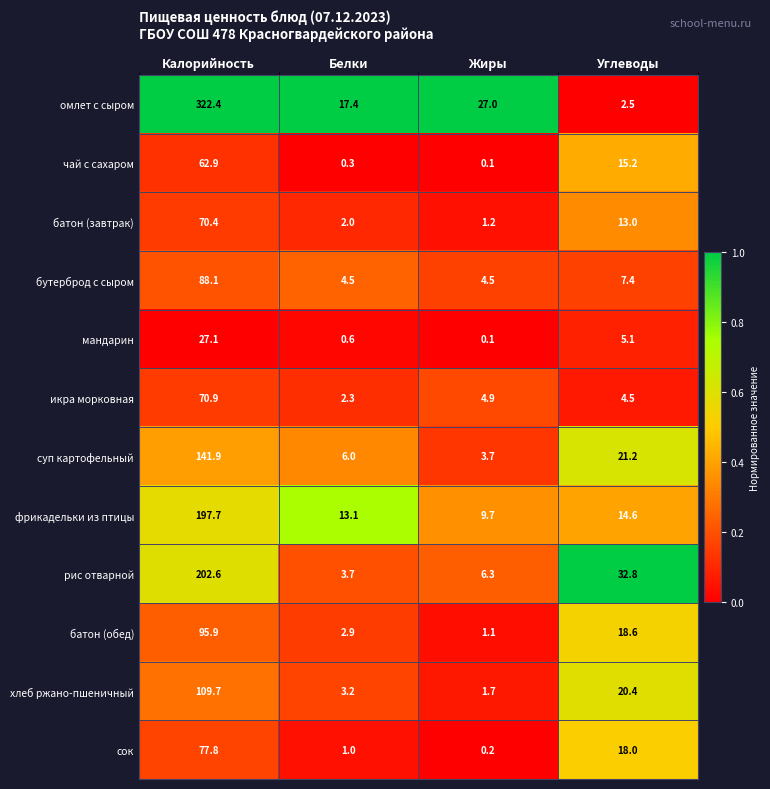

What is the greatest value displayed?

322.4